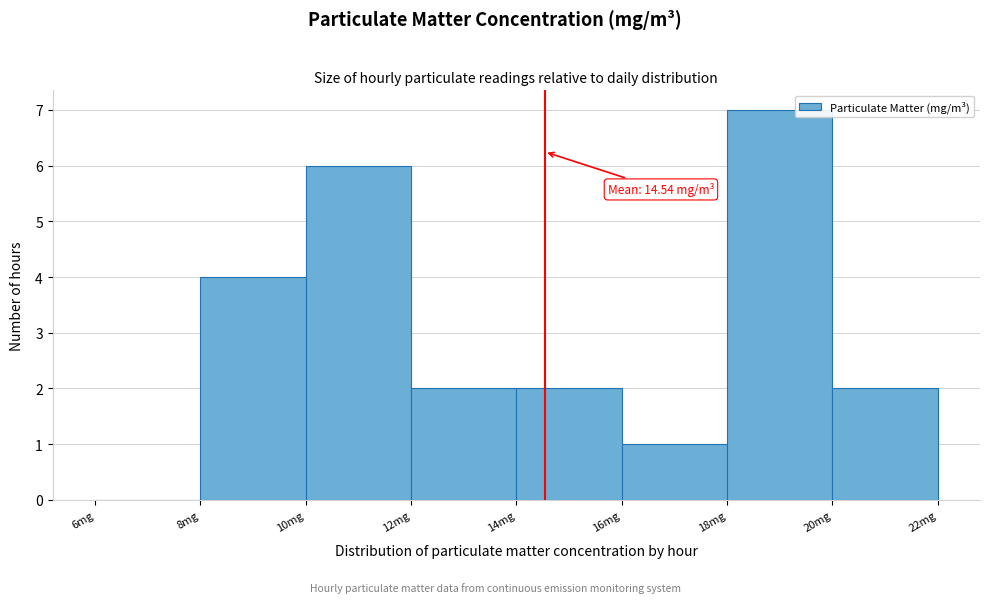

Which range on the x-axis has the tallest bar?

18 to 20